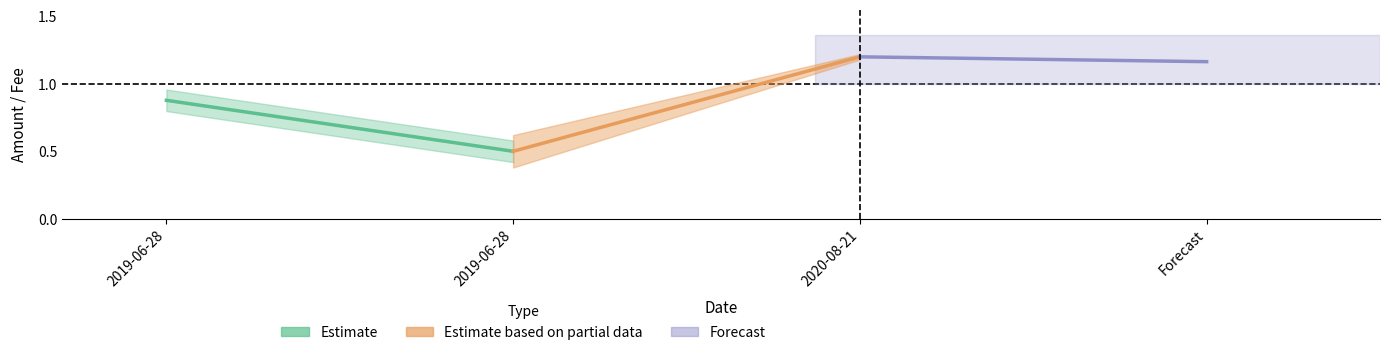

Reading right to left, extract all data points from this chart.

Estimate: 0.5	0.9
Estimate based on partial data: 1.2	0.5
Forecast: 1.2	1.2